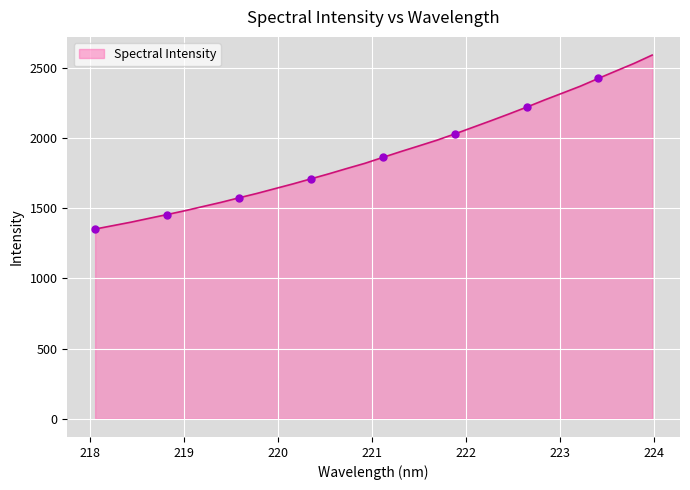

What is the smallest value displayed?

1350.6